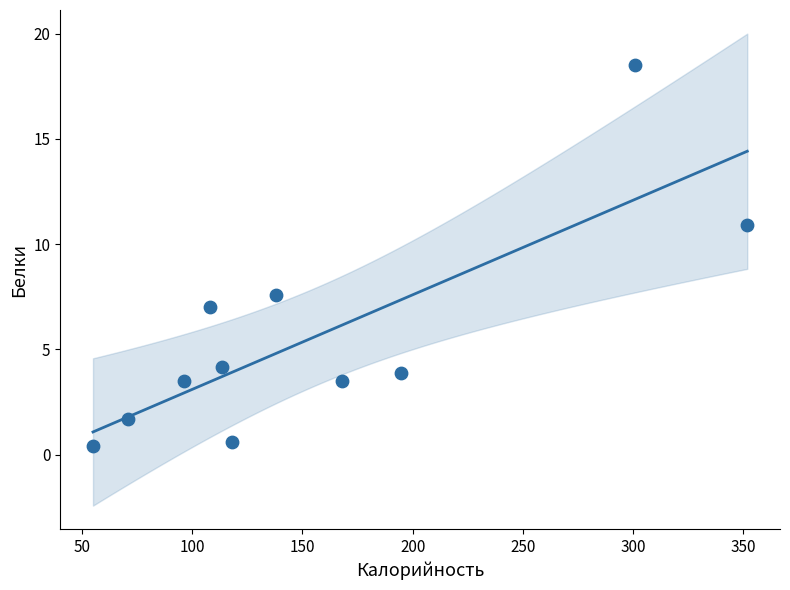

What Y value in the scatter plot is closest to 9?

7.6